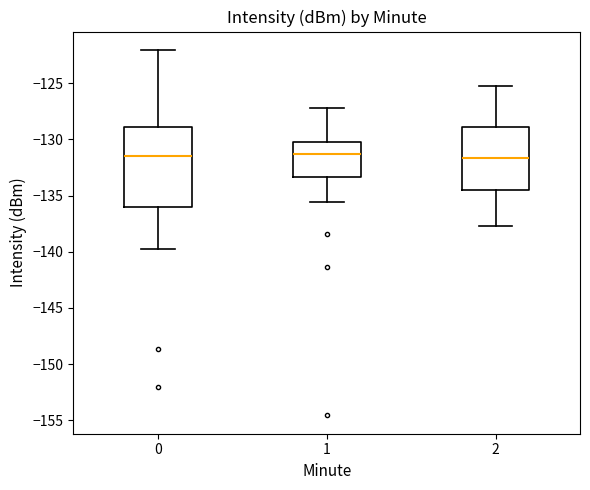

Reading left to right, read every box against the y-axis: the position of its median line, the range the box covers, and the ends of its whiskers. The values are not printed on the chart, so give them approximately, as read against the axis.

0: median -131.5, box -136.0 to -129.0, whiskers -139.5 to -122.0
1: median -131.5, box -133.5 to -130.5, whiskers -135.5 to -127.0
2: median -131.5, box -134.5 to -129.0, whiskers -137.5 to -125.5